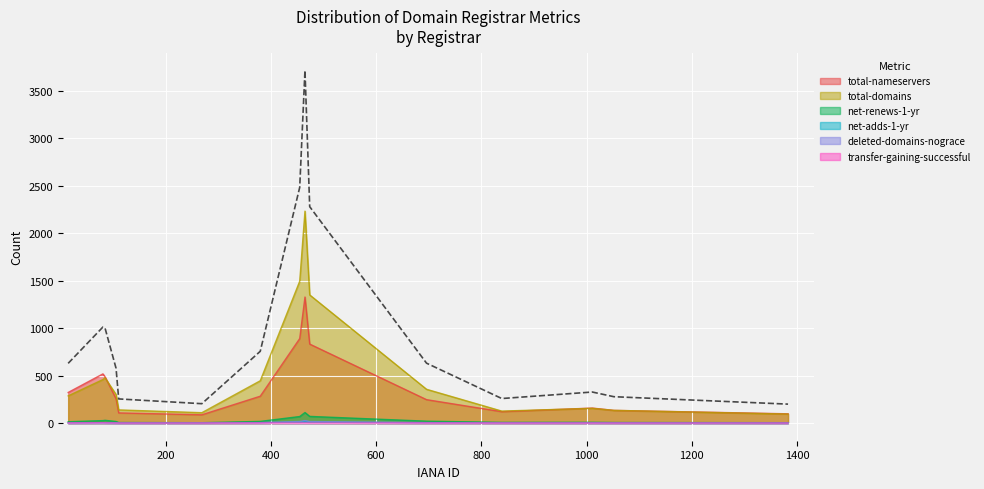

True or false: total-nameservers and net-renews-1-yr cross at least once.

False